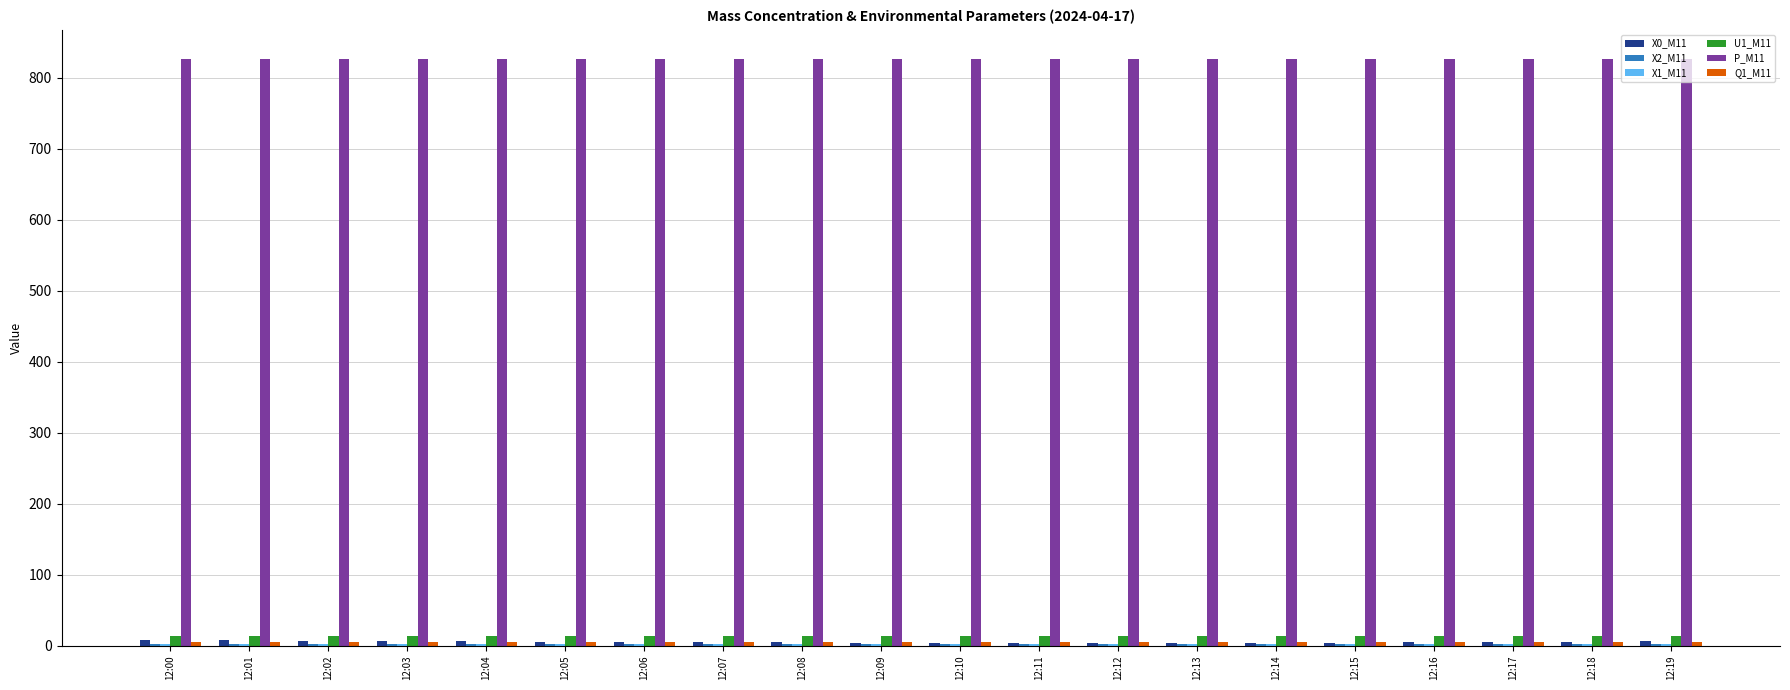

Which series has the largest total across all categories?

P_M11